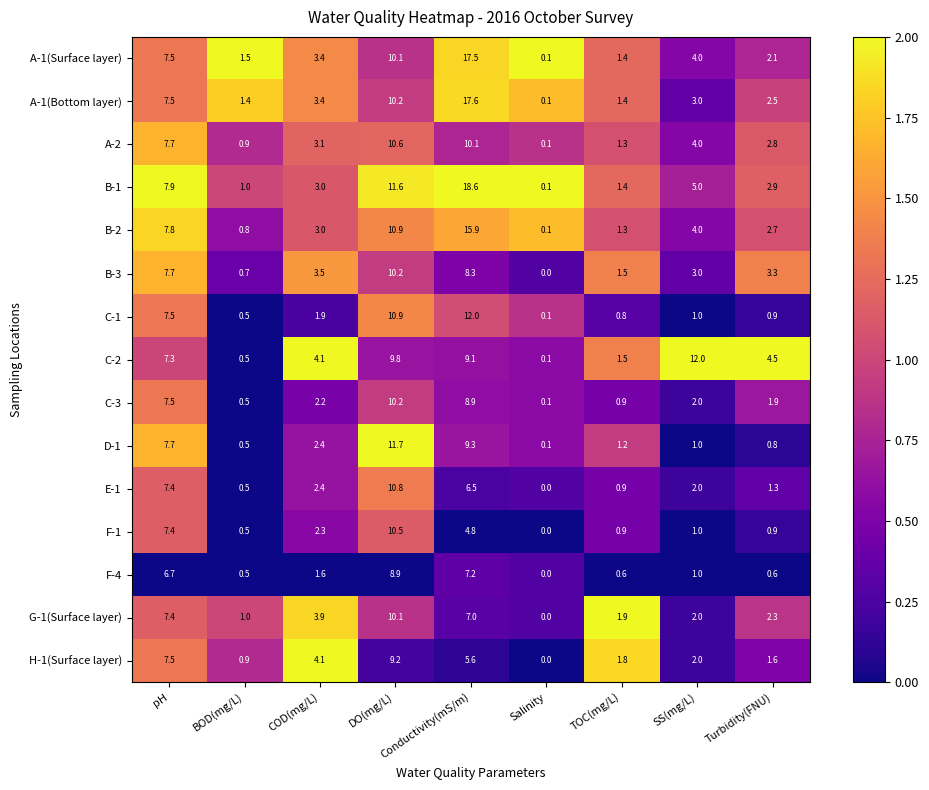

At which label is E-1 closest to 5?

Conductivity(mS/m)